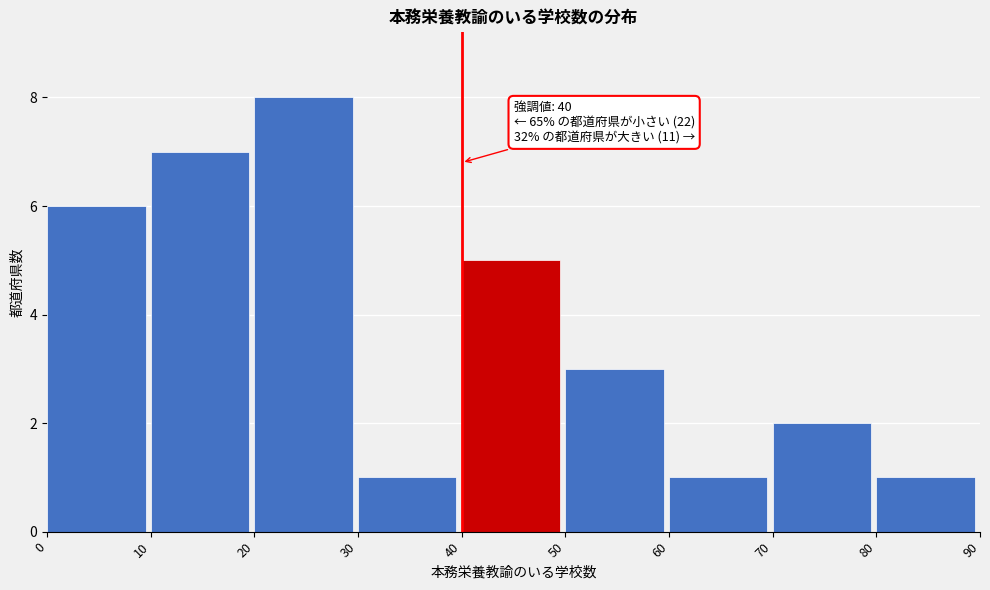

Over which range of the x-axis is the bar tallest?

20 to 30